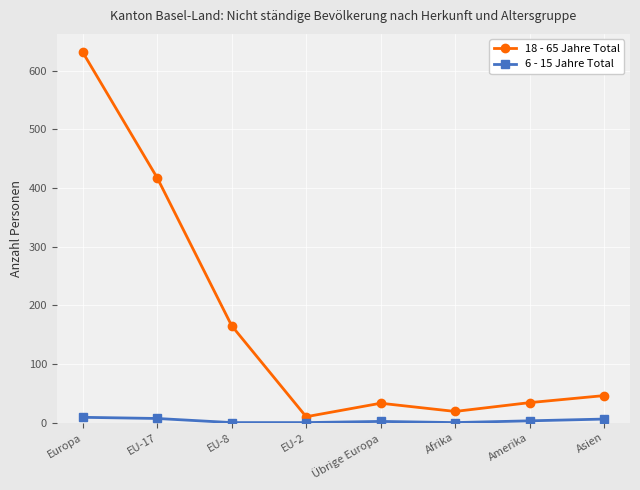

Count the number of data series in this chart.

2